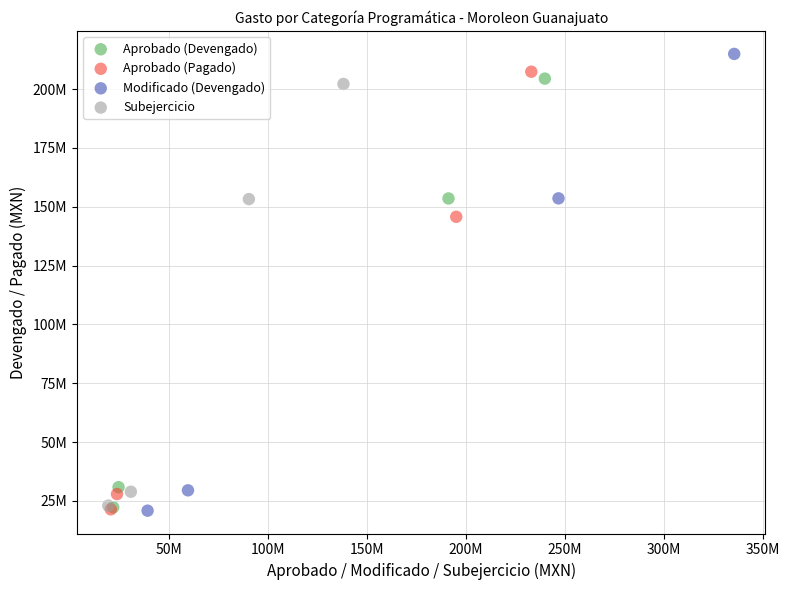

Which series has the largest Y range (max minus min)?

Modificado (Devengado)